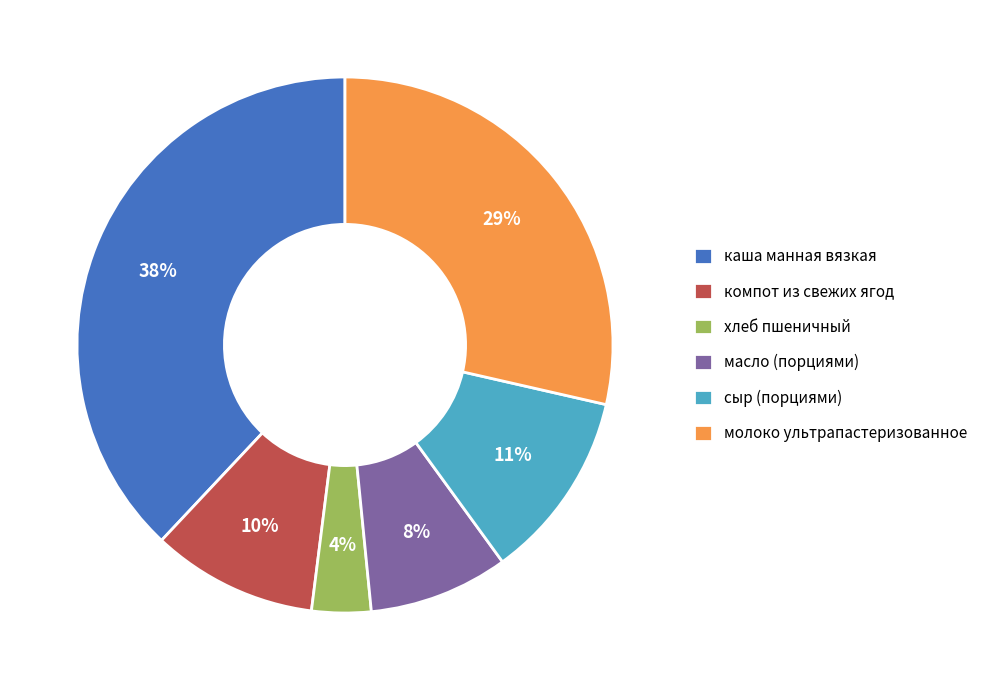

True or false: масло (порциями) accounts for 8% of the total.

True